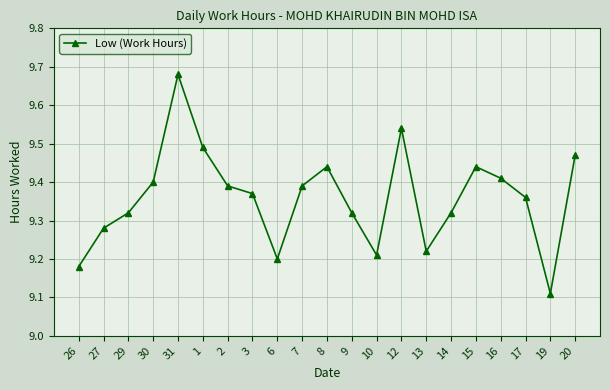

What position from the right is 9?

10